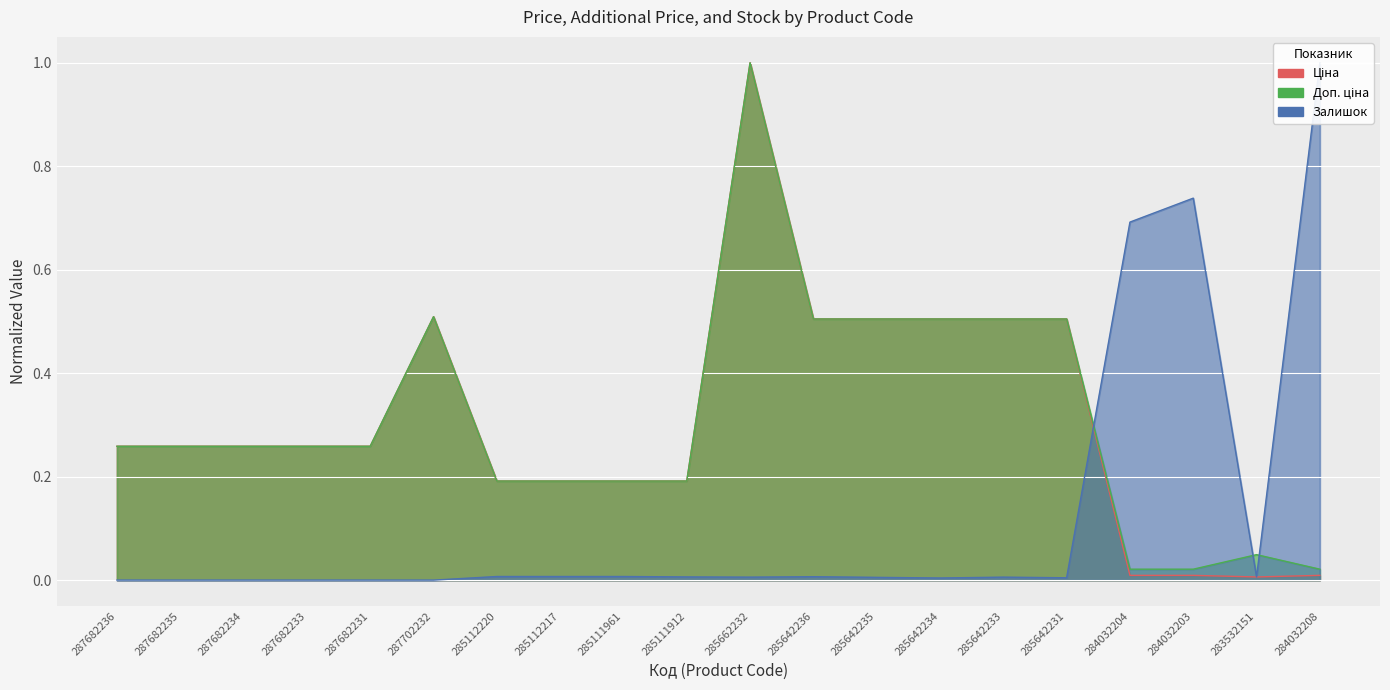

True or false: Доп. ціна and Залишок intersect in this chart.

True